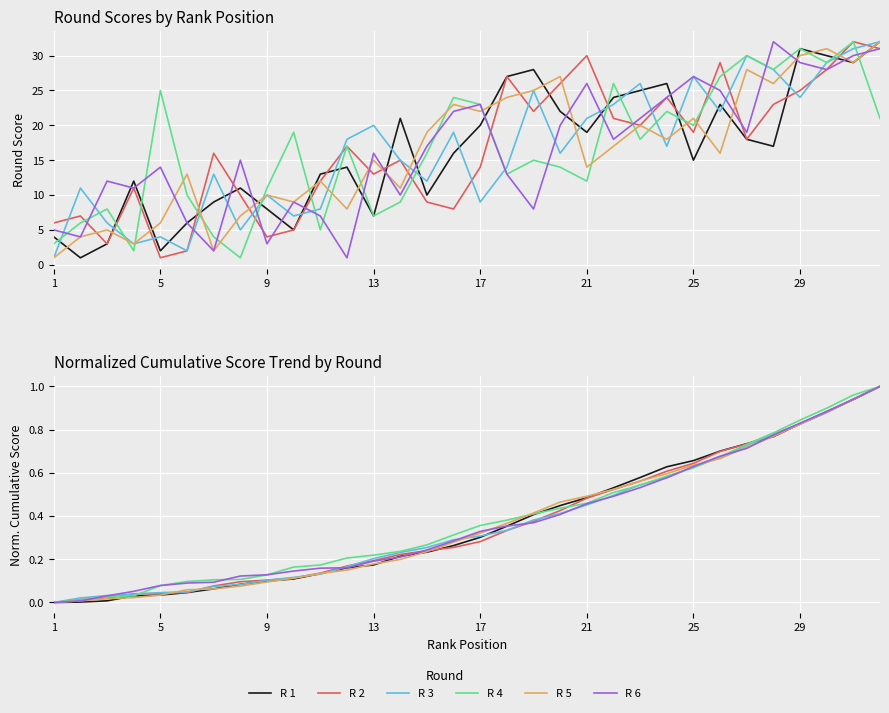

What is the difference between the maximum and minimum values in the R 4 series?

1.0